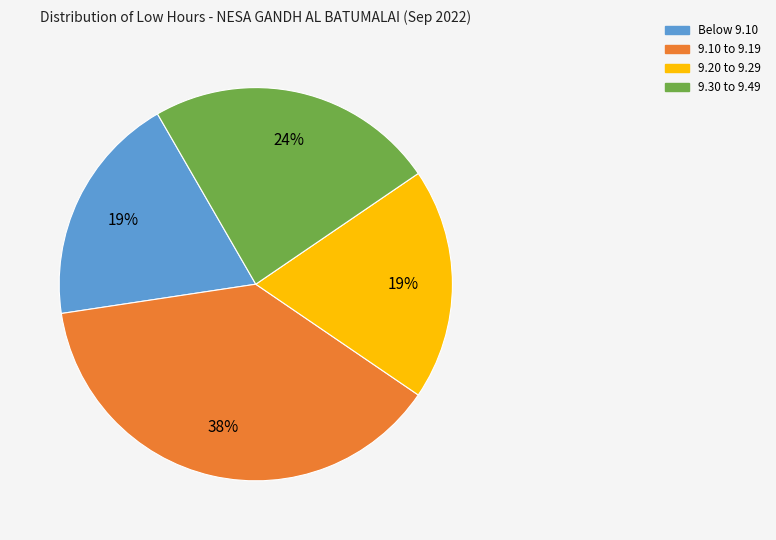

Is there a majority slice in this chart?

No